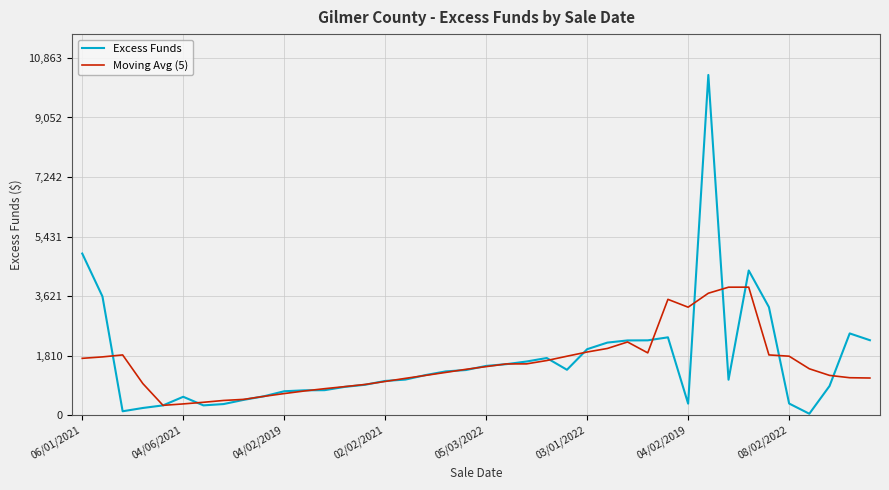

Does the chart display data point markers on the line(s)?

No